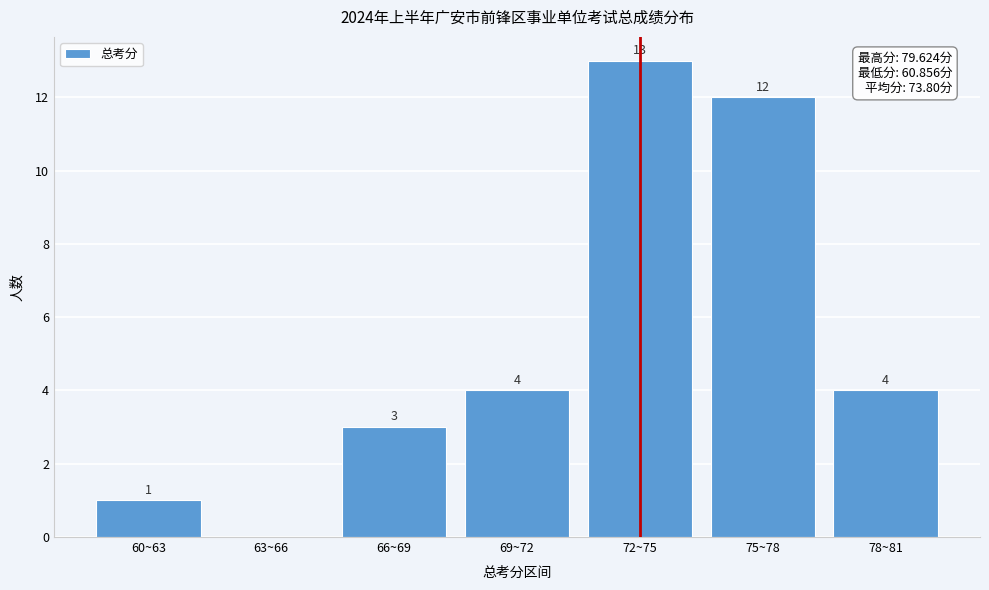

Reading left to right, extract all data points from this chart.

60~63=1	63~66=0	66~69=3	69~72=4	72~75=13	75~78=12	78~81=4